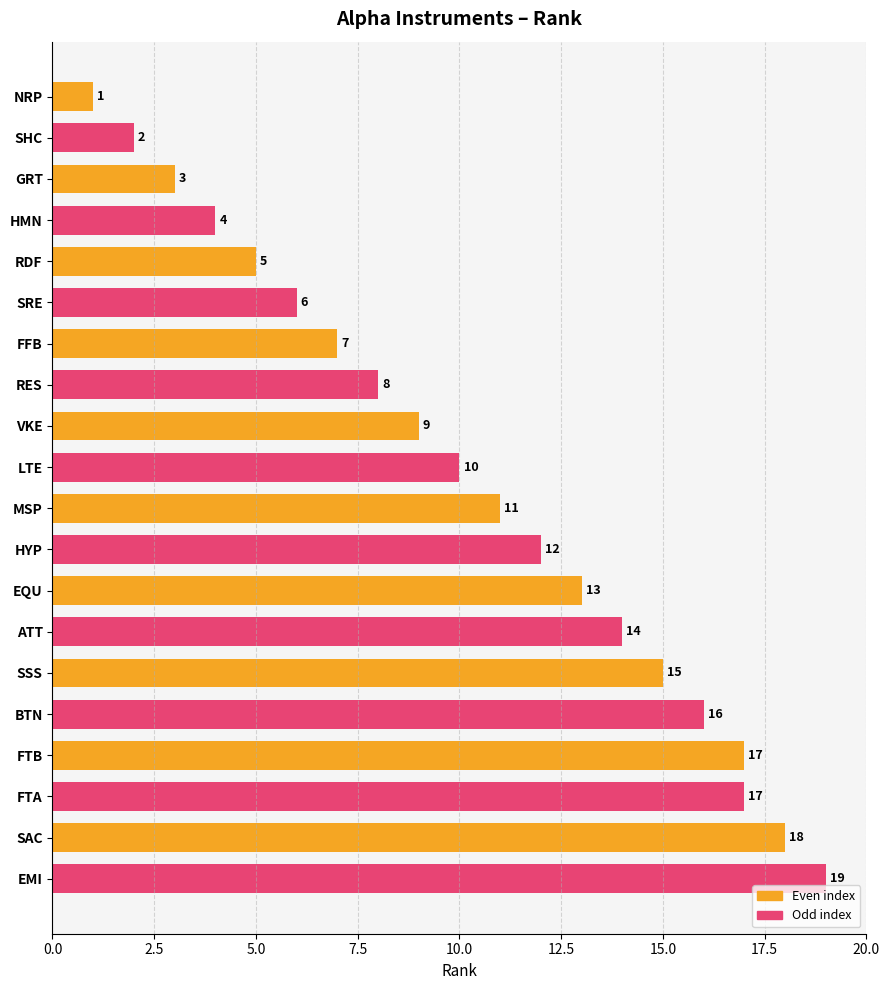

Which has a higher value, FTA or RES?

FTA